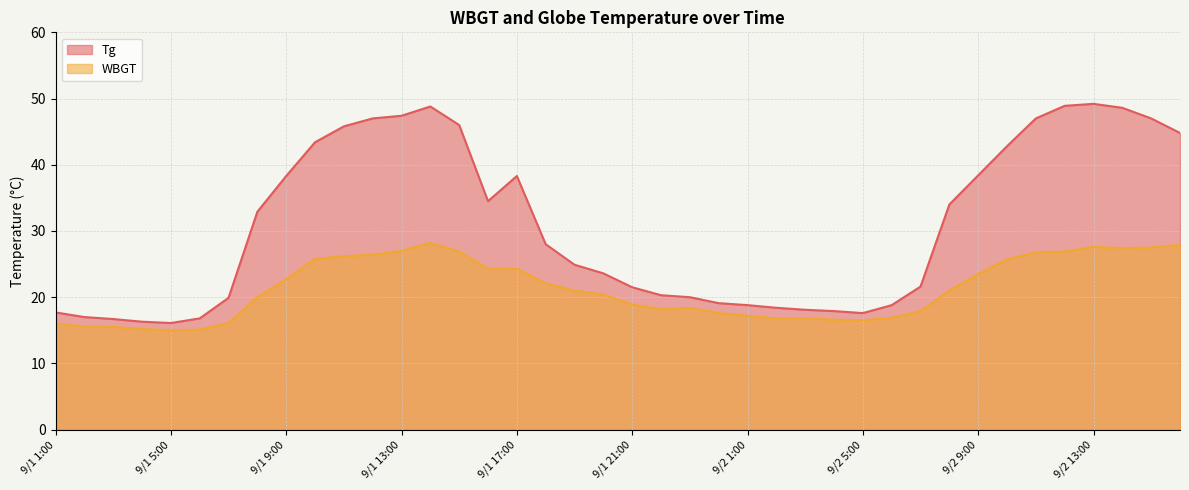

How many lines are shown in the chart?

2